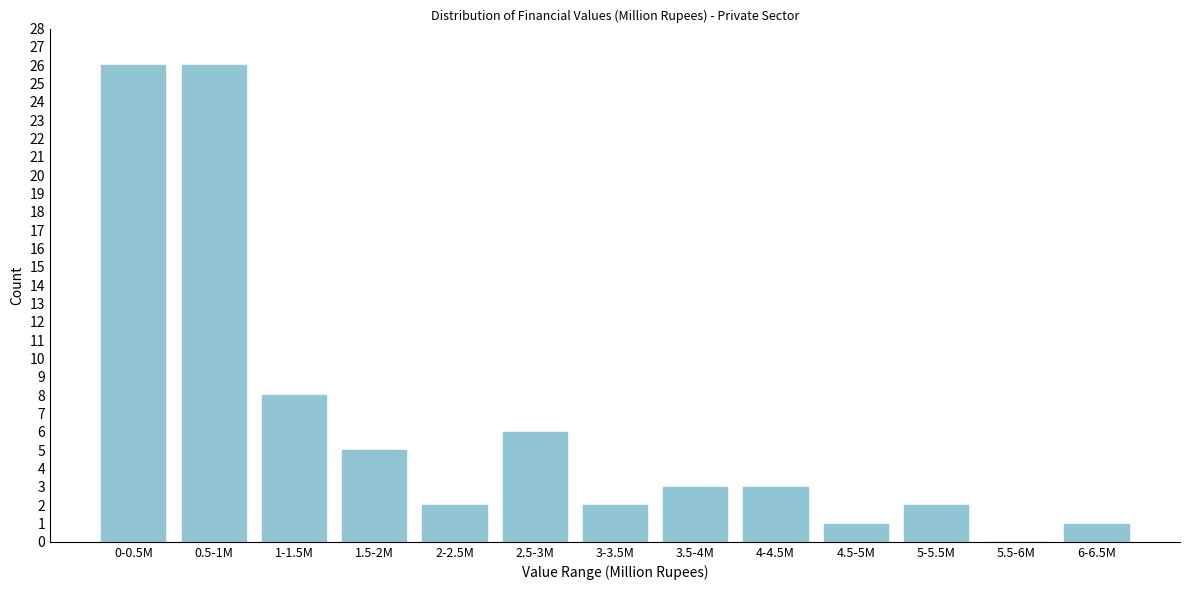

Reading left to right, list all the values displayed in this chart.

0-0.5M=26	0.5-1M=26	1-1.5M=8	1.5-2M=5	2-2.5M=2	2.5-3M=6	3-3.5M=2	3.5-4M=3	4-4.5M=3	4.5-5M=1	5-5.5M=2	5.5-6M=0	6-6.5M=1